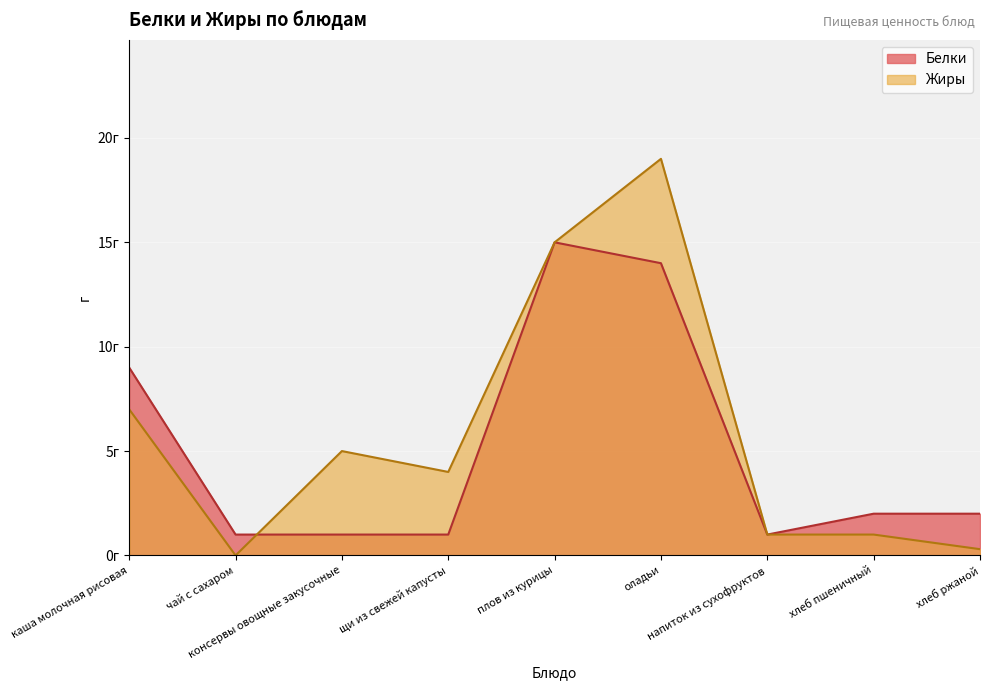

Which label corresponds to the largest value in the chart?

оладьи